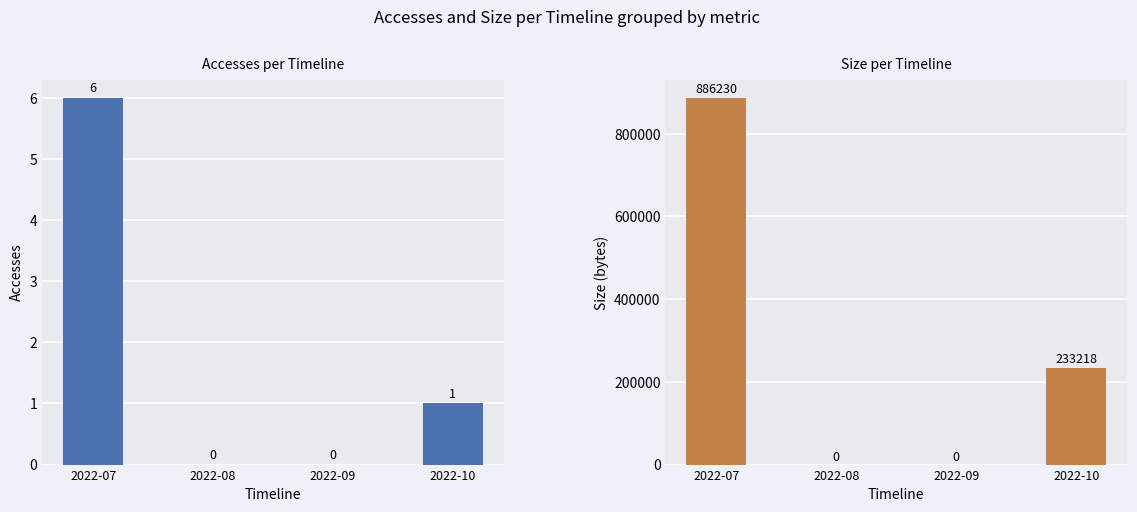

Reading left to right, extract all data points from this chart.

Accesses: 2022-07=6	2022-08=0	2022-09=0	2022-10=1
Size: 2022-07=886230	2022-08=0	2022-09=0	2022-10=233218